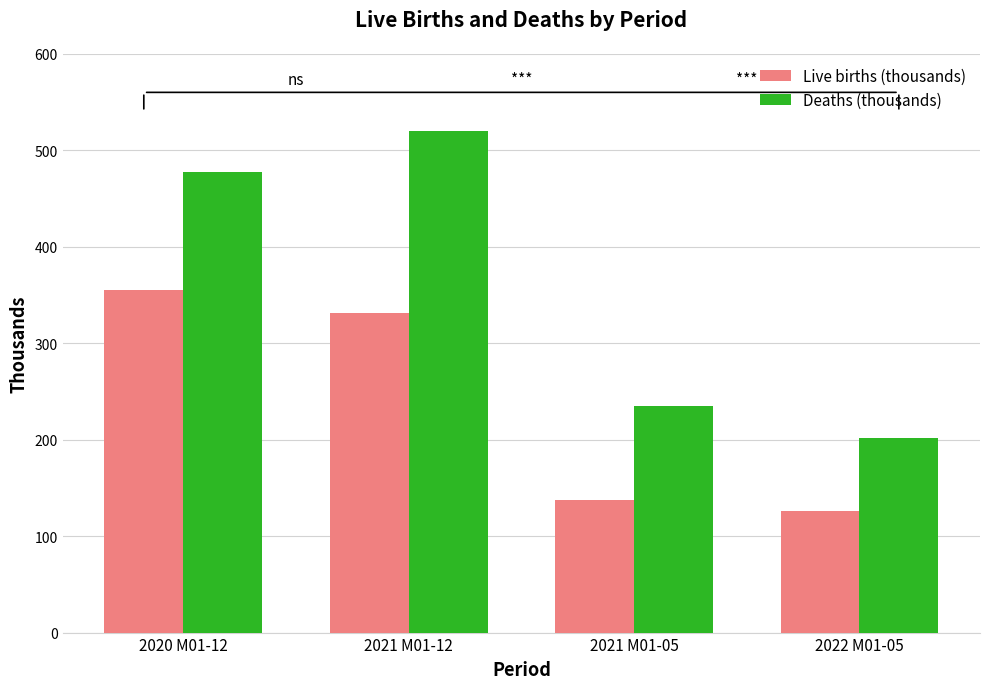

Between 2021 M01-12 and 2021 M01-05, which series saw the biggest shift?

Deaths (thousands)